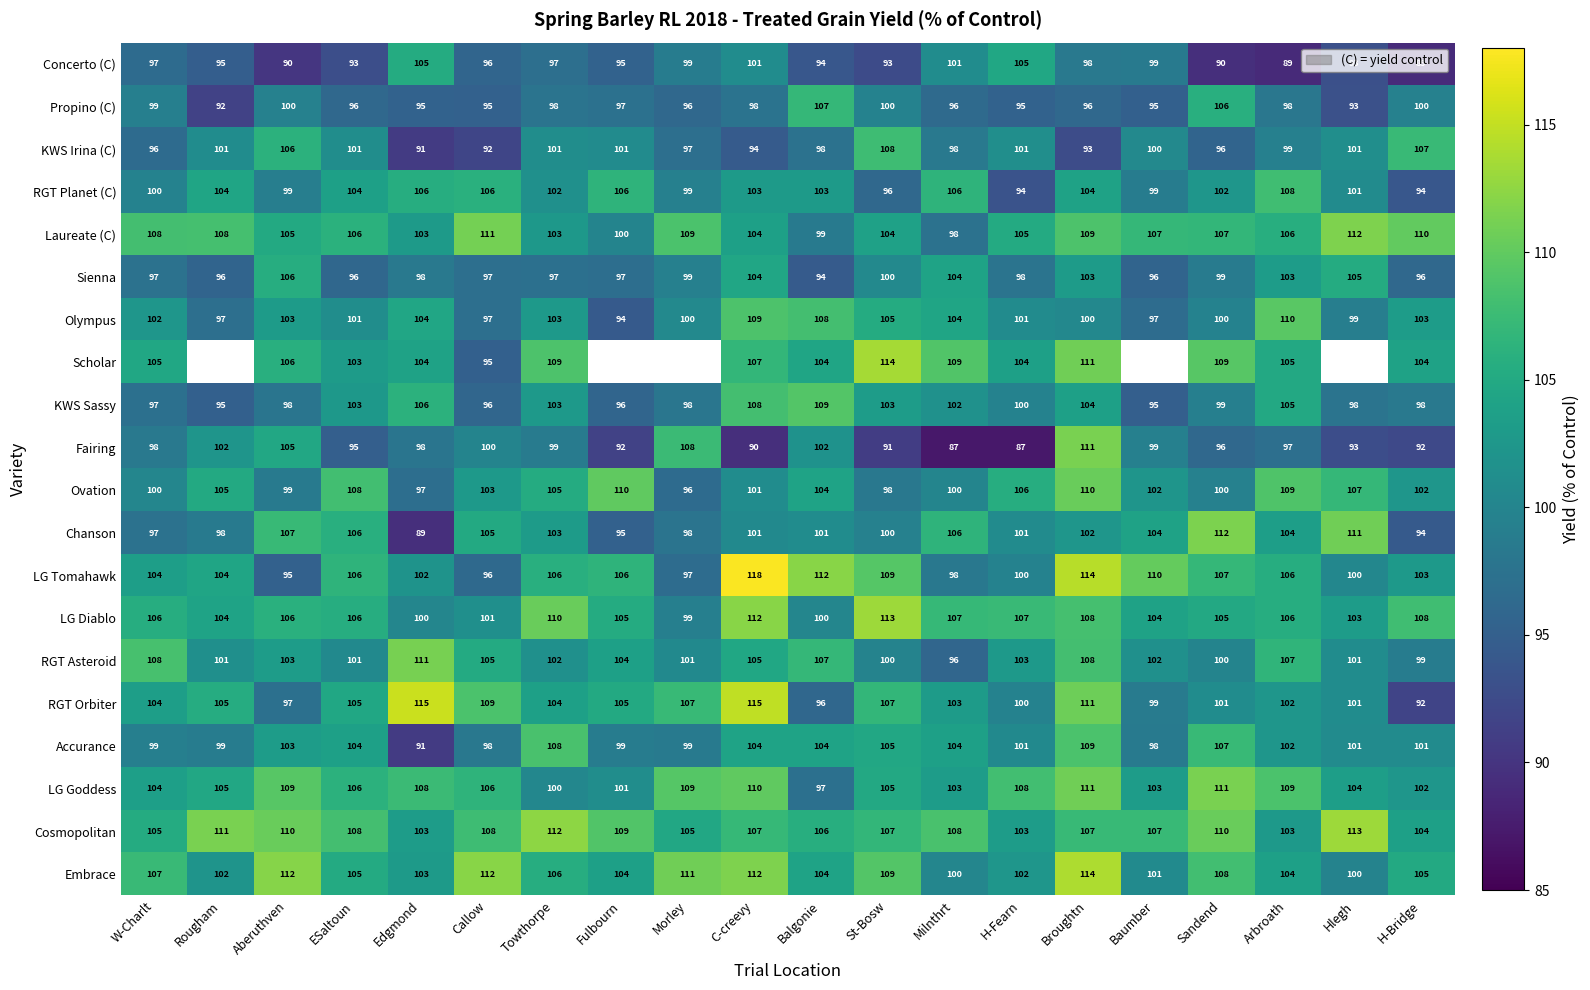

At which label does RGT Asteroid reach its minimum?

Milnthrt